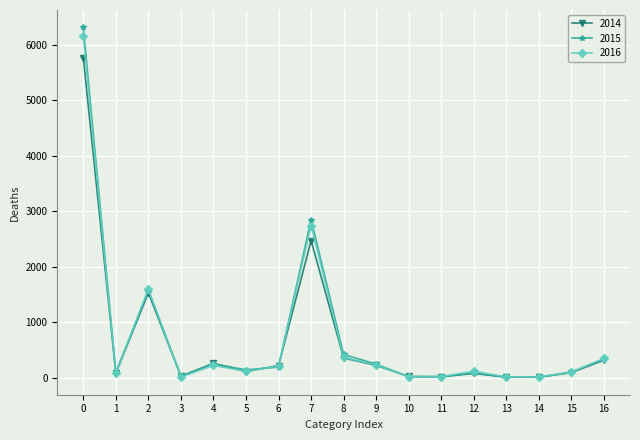

What is the average value of the 2016 series?

724